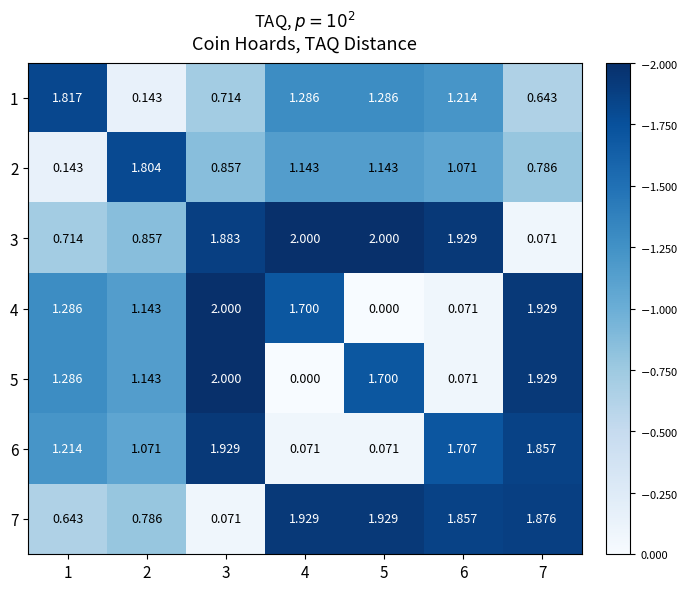

Reading left to right, what are all the values shown in this chart?

1: 1=1.8	2=0.1	3=0.7	4=1.3	5=1.3	6=1.2	7=0.6
2: 1=0.1	2=1.8	3=0.9	4=1.1	5=1.1	6=1.1	7=0.8
3: 1=0.7	2=0.9	3=1.9	4=2.0	5=2.0	6=1.9	7=0.1
4: 1=1.3	2=1.1	3=2.0	4=1.7	5=0.0	6=0.1	7=1.9
5: 1=1.3	2=1.1	3=2.0	4=0.0	5=1.7	6=0.1	7=1.9
6: 1=1.2	2=1.1	3=1.9	4=0.1	5=0.1	6=1.7	7=1.9
7: 1=0.6	2=0.8	3=0.1	4=1.9	5=1.9	6=1.9	7=1.9